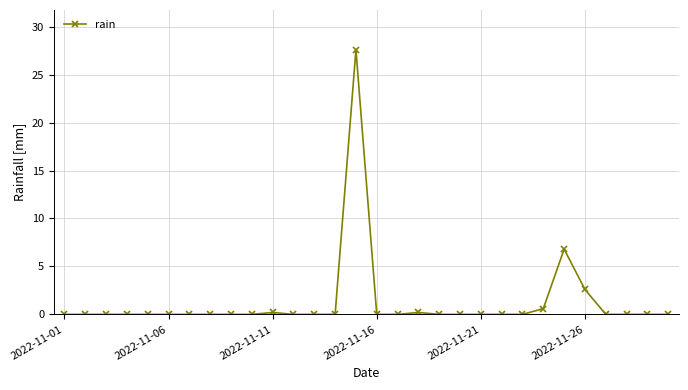

What is the maximum value shown in the chart?

27.6